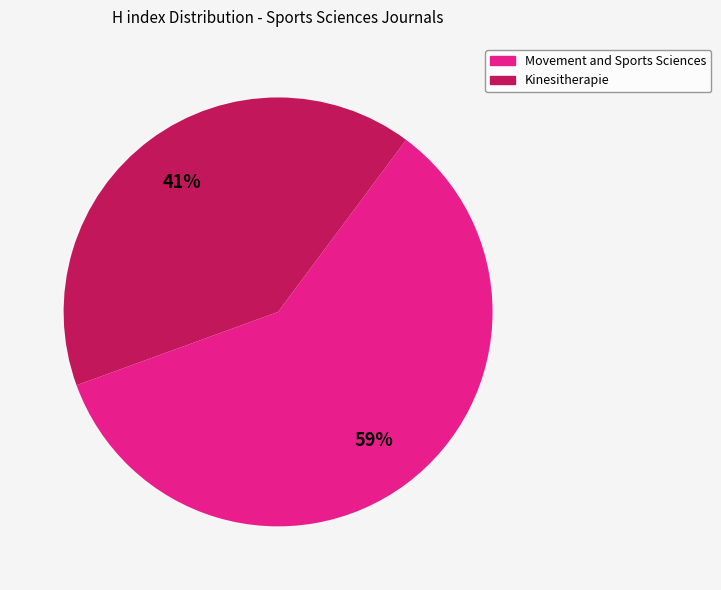

How many segments does this pie chart have?

2